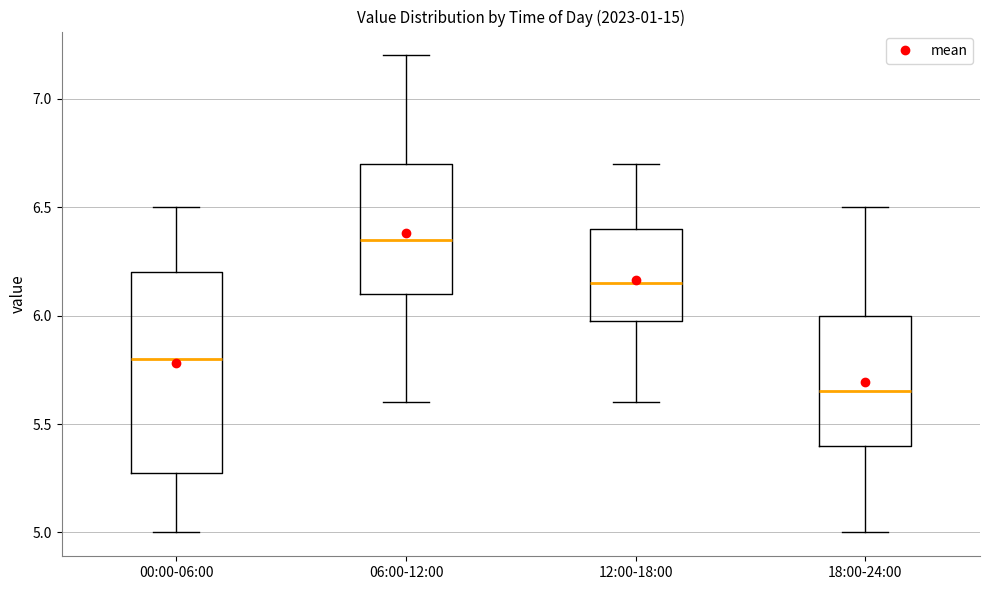

Reading left to right, transcribe this box plot: for each box, give where its median line is, the range the box spans, and where its two whiskers end, as read against the y-axis. The values are not printed on the chart, so give them approximately, as read against the axis.

00:00-06:00: median 5.80, box 5.30 to 6.20, whiskers 5.00 to 6.50
06:00-12:00: median 6.35, box 6.10 to 6.70, whiskers 5.60 to 7.20
12:00-18:00: median 6.15, box 6.00 to 6.40, whiskers 5.60 to 6.70
18:00-24:00: median 5.65, box 5.40 to 6.00, whiskers 5.00 to 6.50